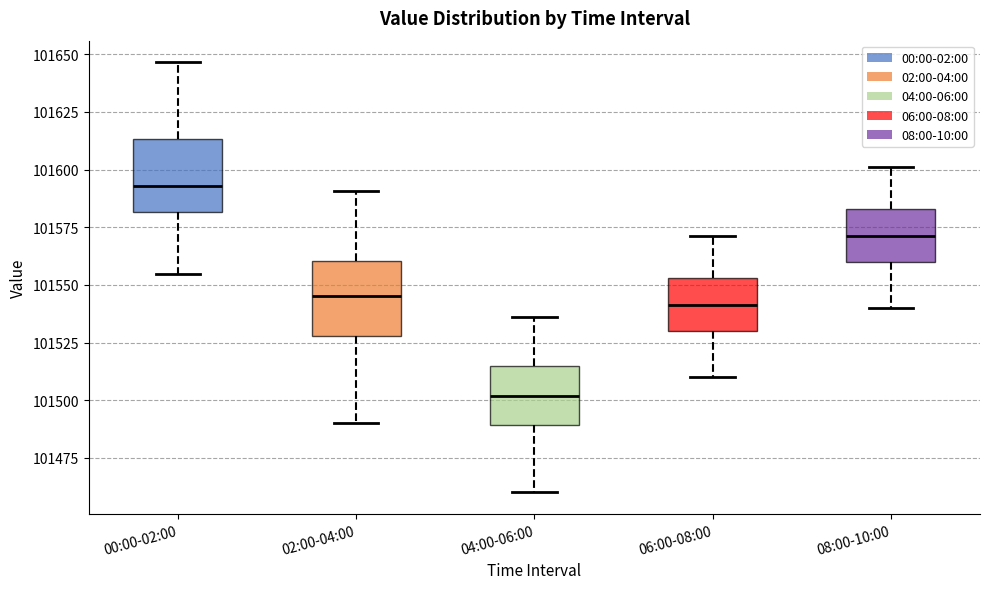

Where does the lower whisker of the box for 08:00-10:00 end on the y-axis? The values are not printed on the chart, so give them approximately, as read against the axis.

101540